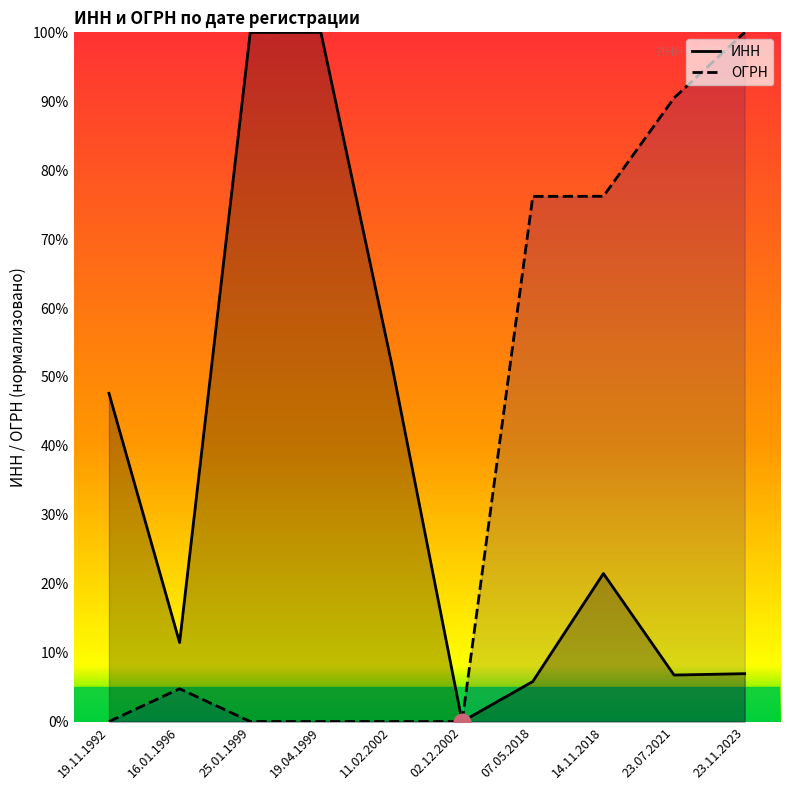

What is the sum of the ИНН values at 19.11.1992 and 19.04.1999?

147.6